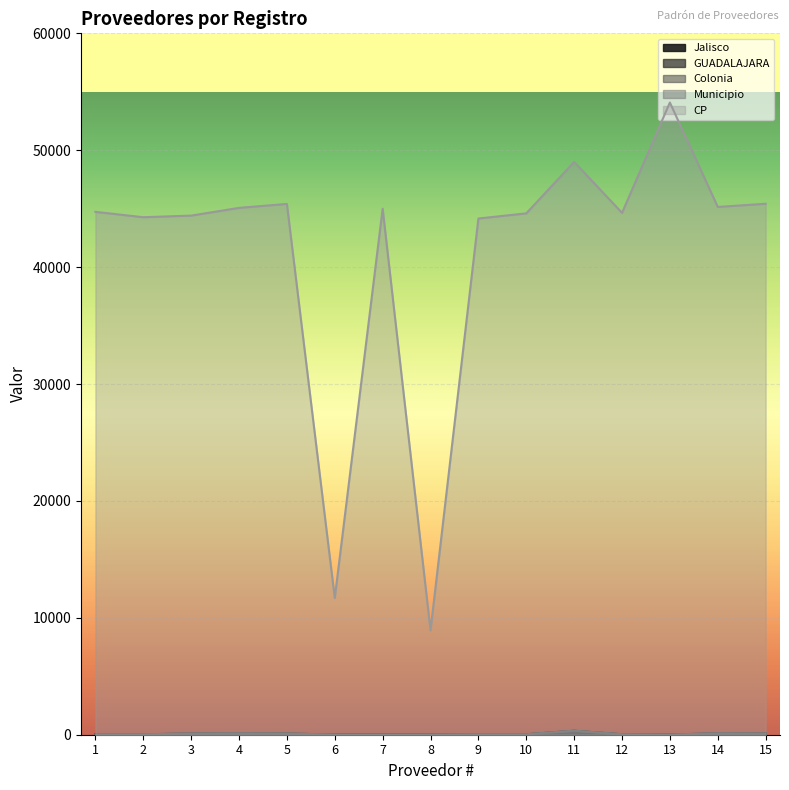

Reading left to right, transcribe all the data shown in this chart.

Jalisco: 14	14	14	14	14	15	15	14	14	14	14	14	15	14	14
GUADALAJARA: 39	39	101	120	101	15	15	15	39	39	341	39	15	120	101
Colonia: 39	39	101	120	101	15	15	15	39	39	341	39	15	120	101
Municipio: 39	39	101	120	101	15	15	15	39	39	341	39	15	120	101
CP: 44730	44270	44409	45070	45406	11700	45001	8930	44160	44600	49000	44647	54080	45150	45422